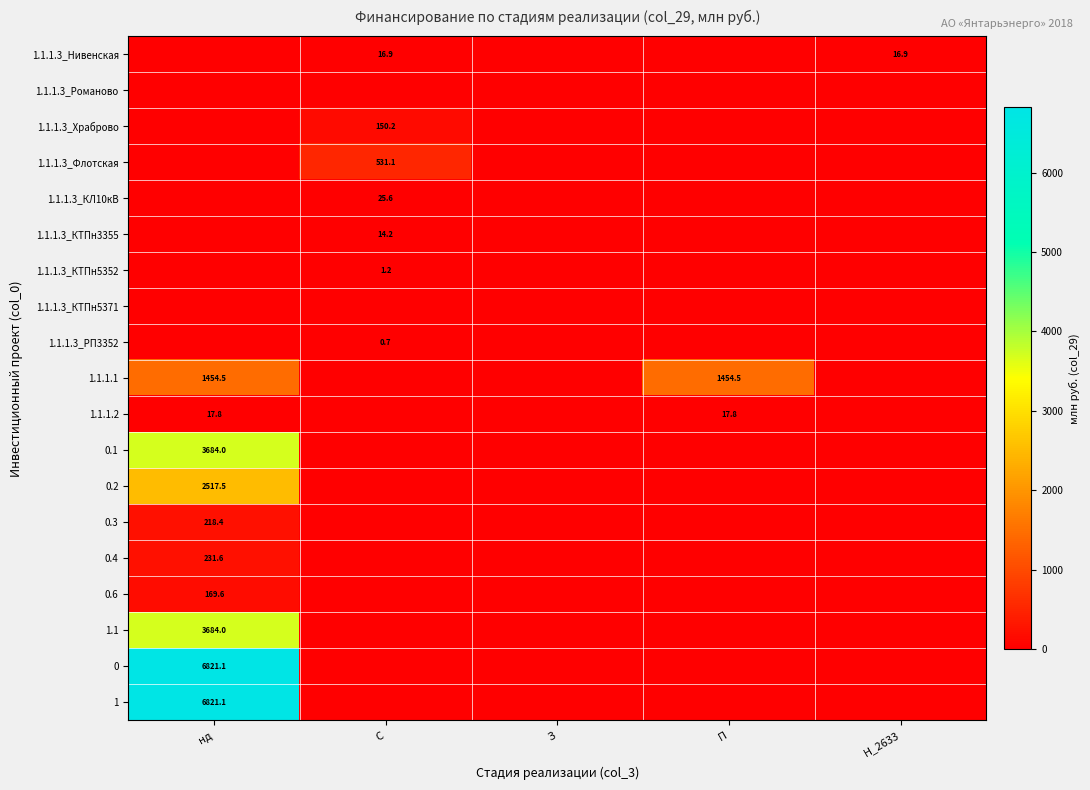

The 1.1.1.2 series shows 17.8 at нд. True or false?

True